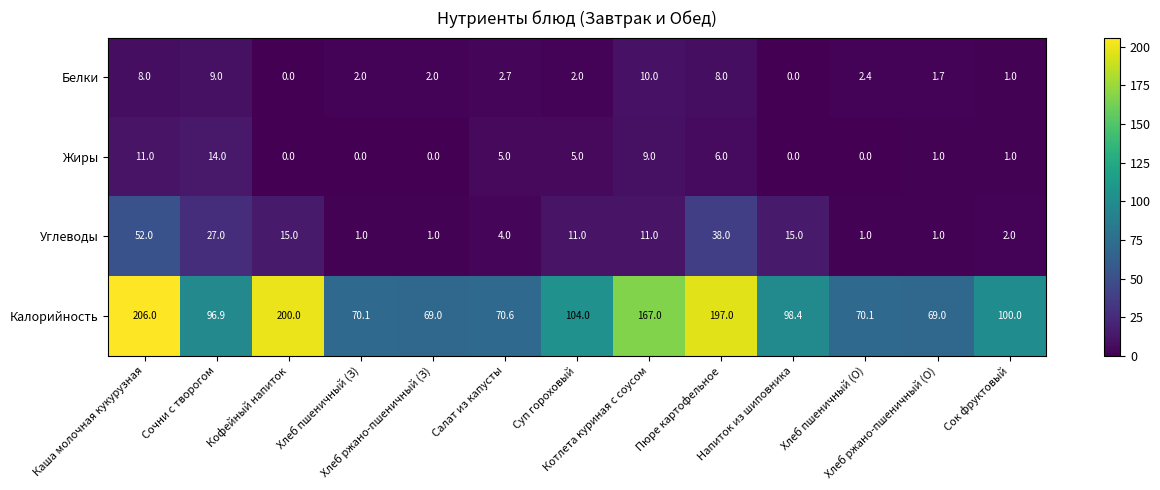

What is the difference between the highest and lowest values at Пюре картофельное?

191.0